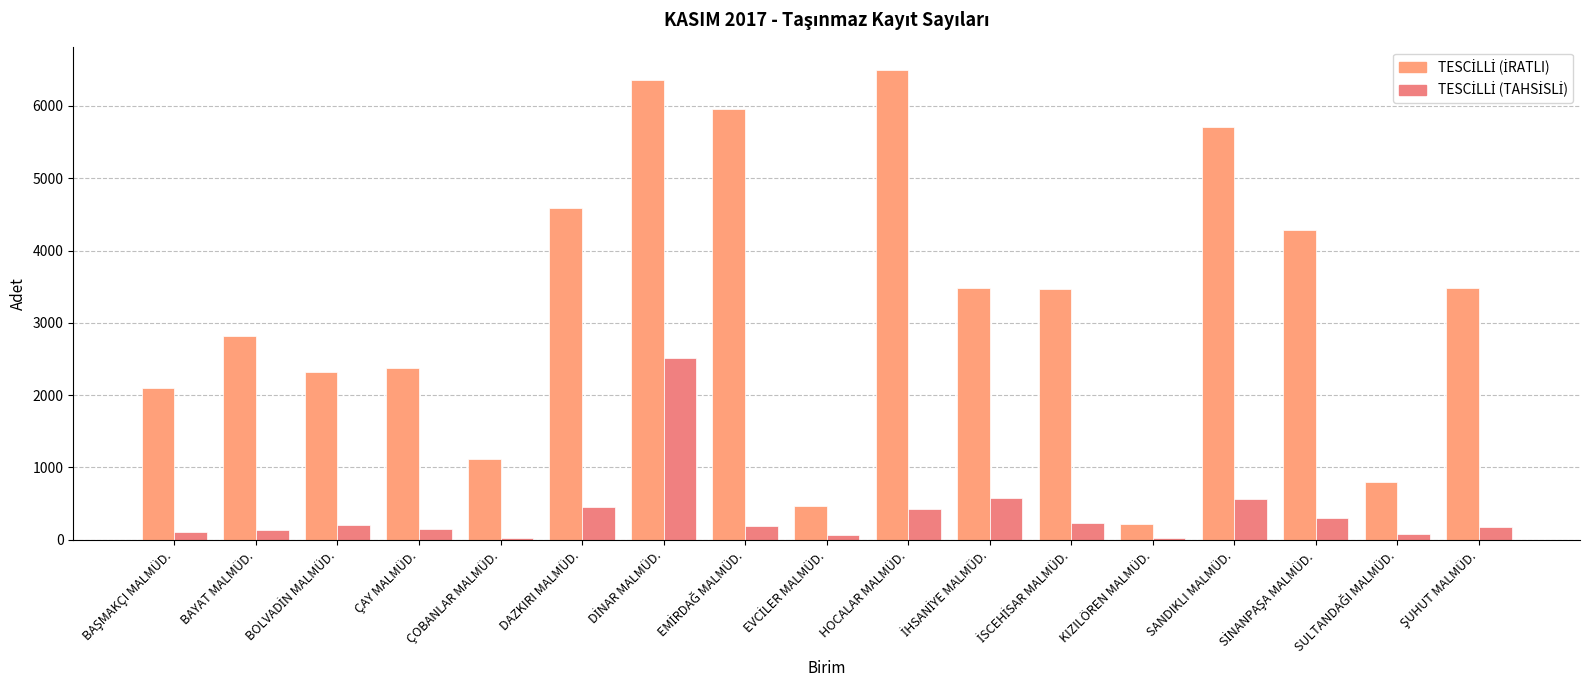

What is the spread (max minus min) of values at KIZILÖREN MALMÜD.?

188